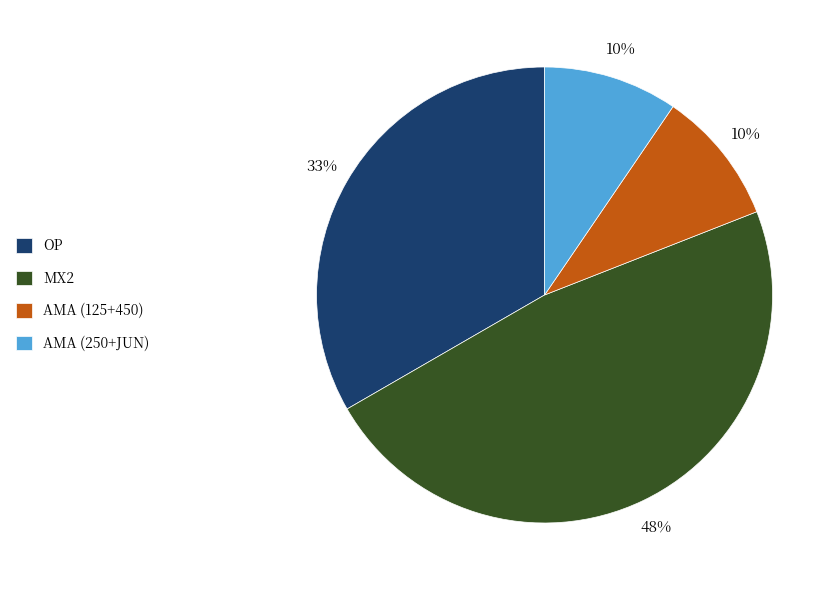

Between AMA (125+450) and MX2, which is larger?

MX2